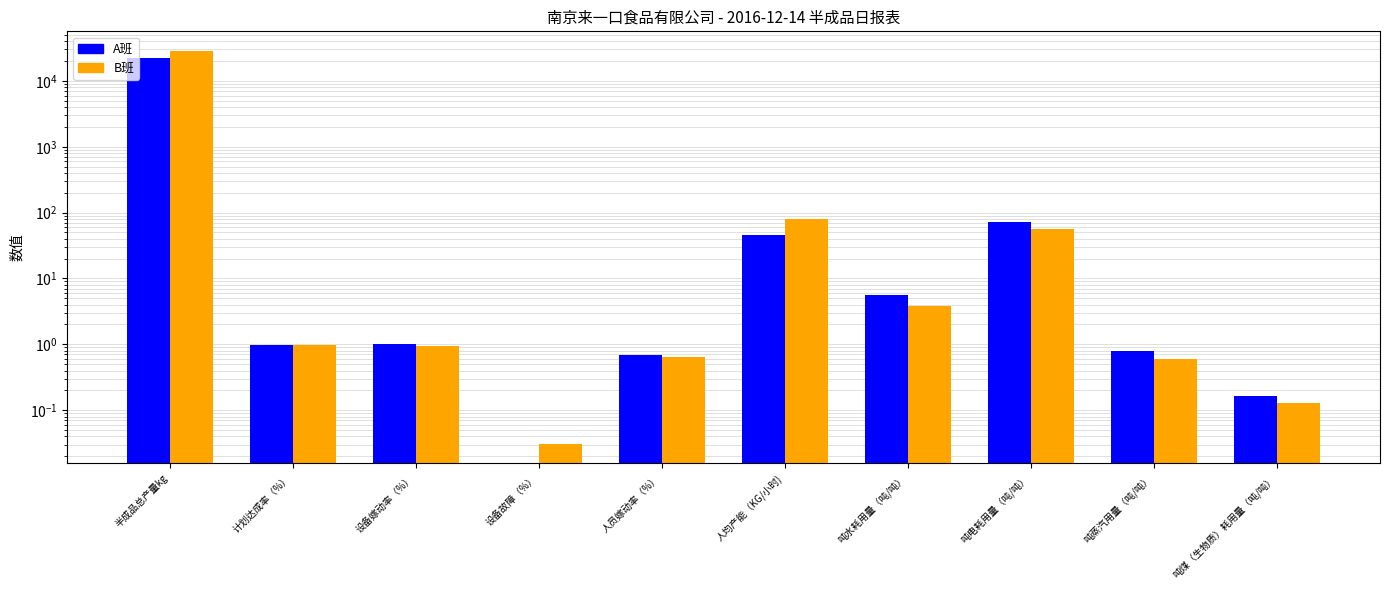

Reading left to right, list all the values displayed in this chart.

A班: 半成品总产量kg=21900.4	计划达成率（%）=1.0	设备嫁动率（%）=1.0	设备故障（%）=0.0	人员嫁动率（%）=0.7	人均产能（KG/小时)=45.0	吨水耗用量（吨/吨）=5.6	吨电耗用量（吨/吨）=71.5	吨蒸汽用量（吨/吨）=0.8	吨煤（生物质）耗用量（吨/吨）=0.2
B班: 半成品总产量kg=28478.8	计划达成率（%）=1.0	设备嫁动率（%）=1.0	设备故障（%）=0.0	人员嫁动率（%）=0.7	人均产能（KG/小时)=80.1	吨水耗用量（吨/吨）=3.9	吨电耗用量（吨/吨）=56.9	吨蒸汽用量（吨/吨）=0.6	吨煤（生物质）耗用量（吨/吨）=0.1